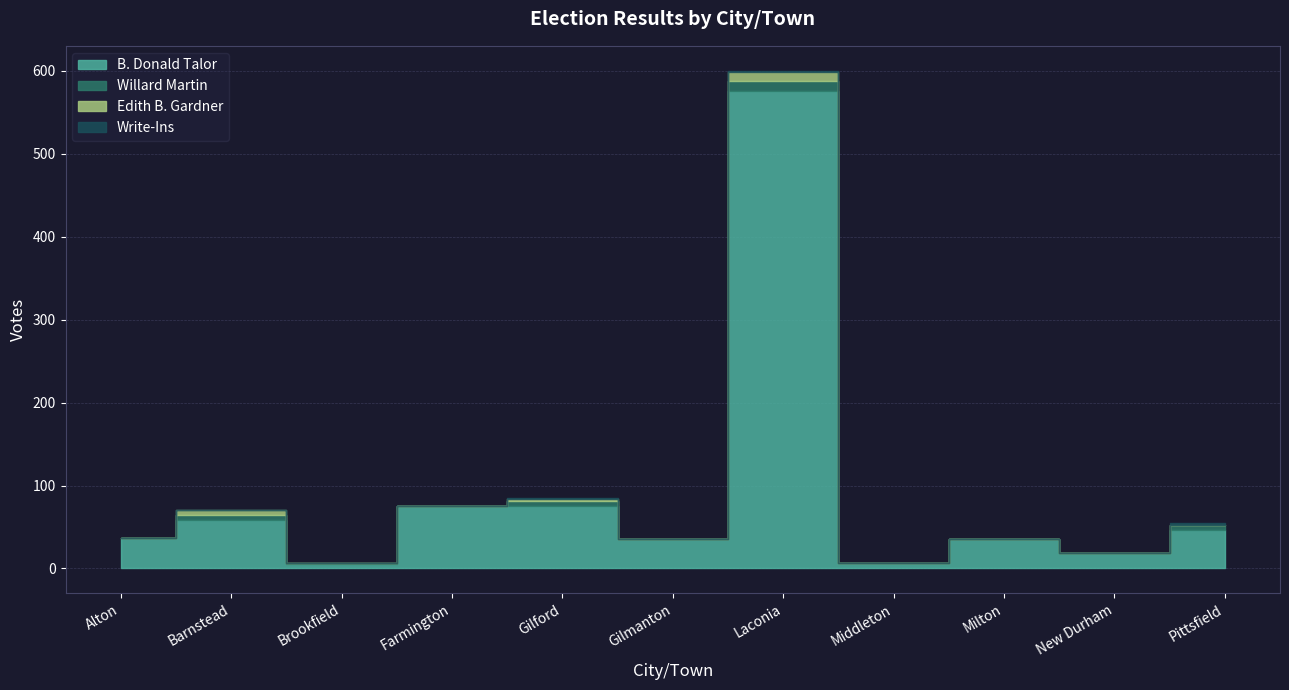

True or false: Write-Ins and Willard Martin intersect in this chart.

False